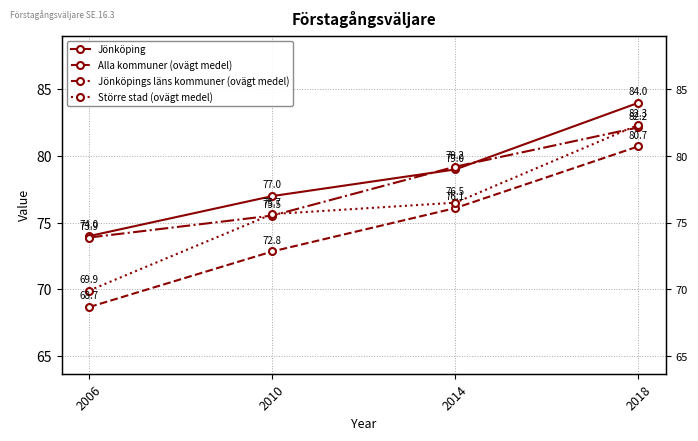

What is the sum of the Större stad (ovägt medel) values at 2006 and 2018?

152.3